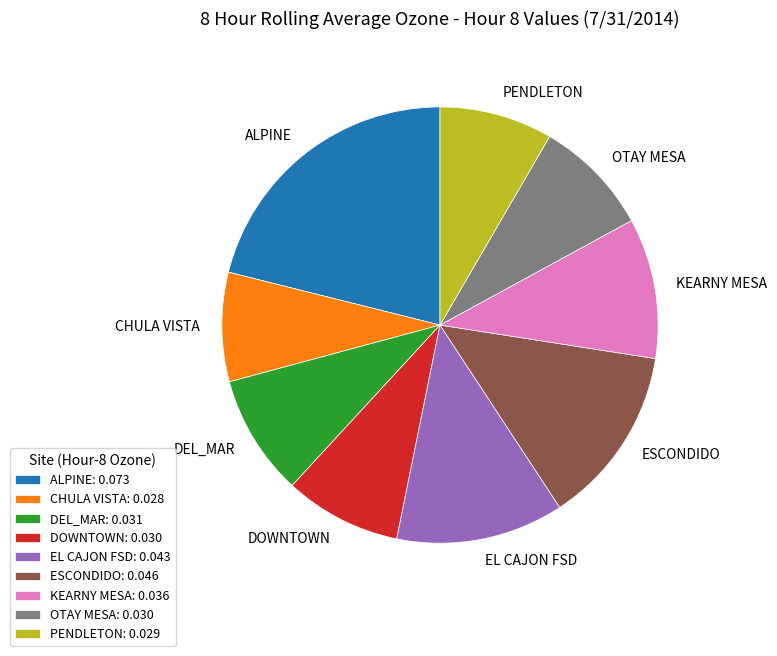

Is it true that DOWNTOWN is 9% of the pie?

True